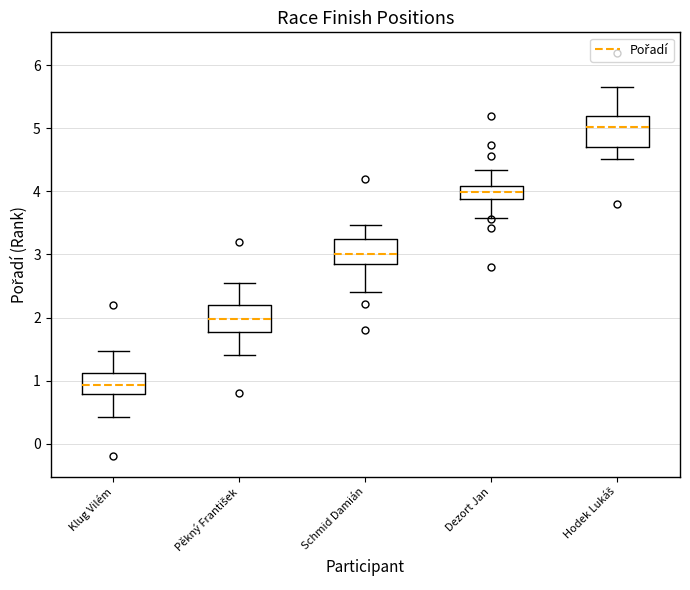

Where does the median line of the box for Schmid Damián sit on the y-axis? The values are not printed on the chart, so give them approximately, as read against the axis.

3.0